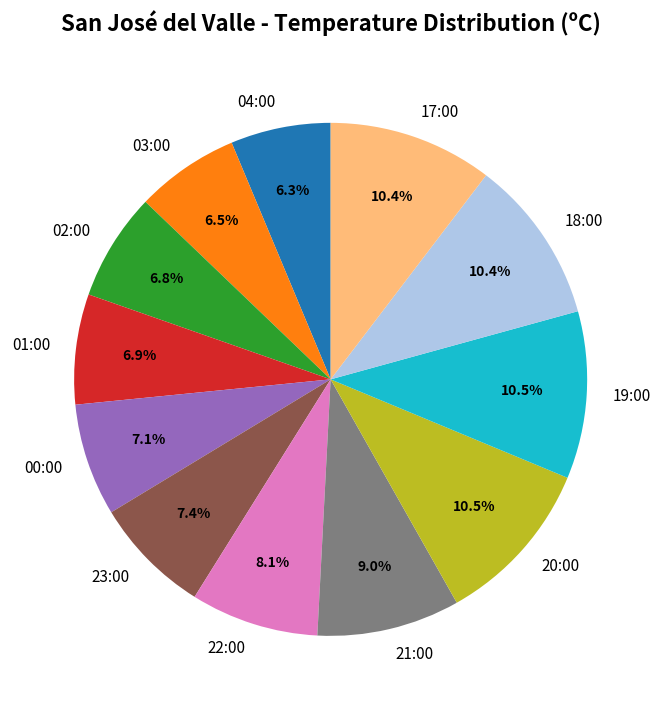

True or false: 18:00 accounts for 20% of the total.

False